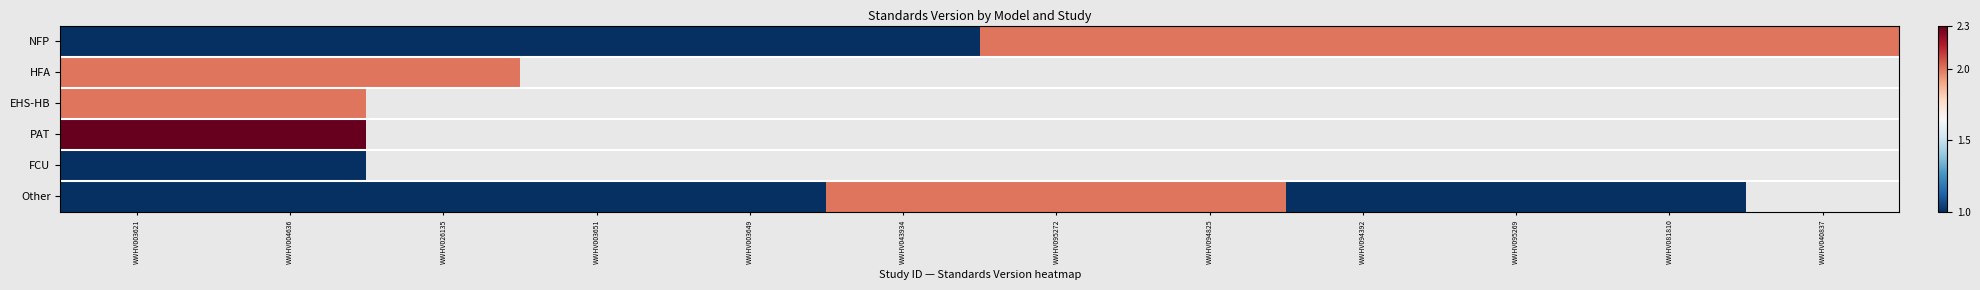

Rank the categories by Other value from highest to lowest.

WWHV043934, WWHV095272, WWHV094825, WWHV094392, WWHV095269, WWHV081810, WWHV040837, WWHV003621, WWHV004636, WWHV026135, WWHV003651, WWHV003649